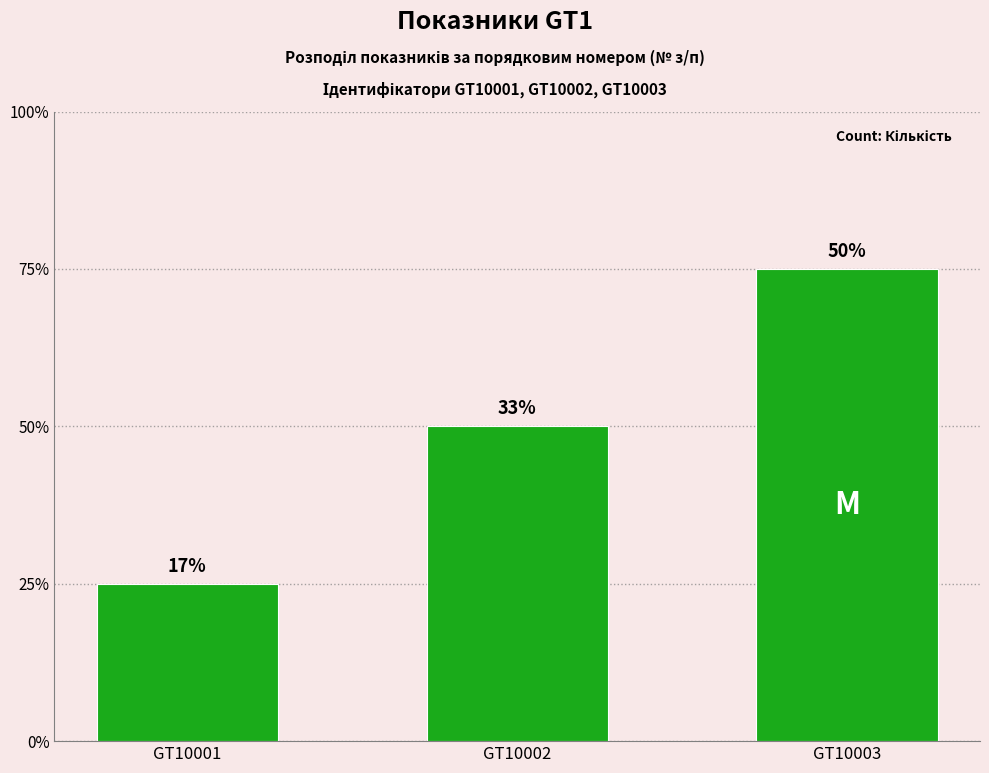

What is the difference between the values at GT10001 and GT10002?

1